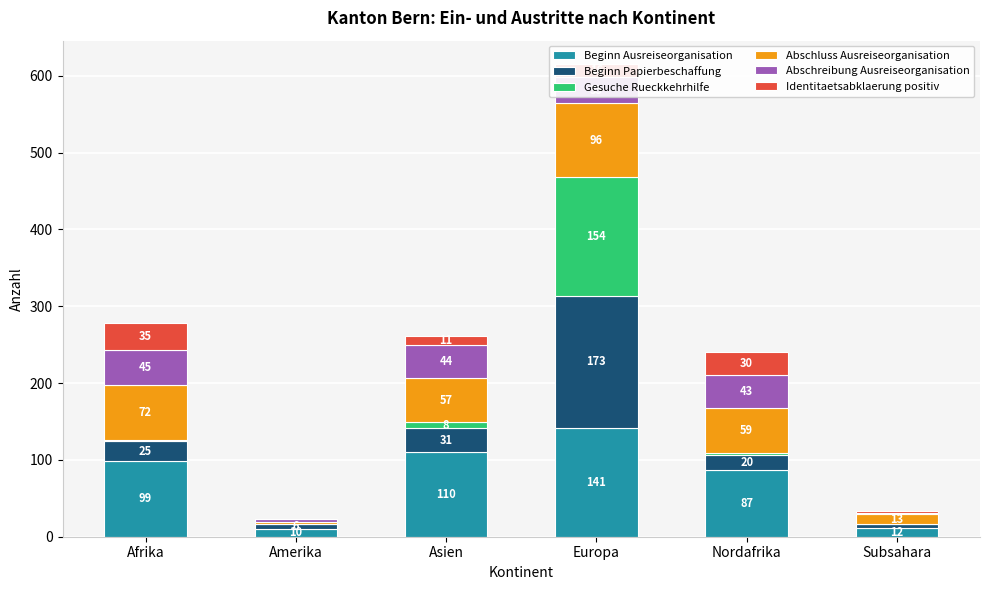

What are all the series names shown in the legend?

Beginn Ausreiseorganisation, Beginn Papierbeschaffung, Gesuche Rueckkehrhilfe, Abschluss Ausreiseorganisation, Abschreibung Ausreiseorganisation, Identitaetsabklaerung positiv